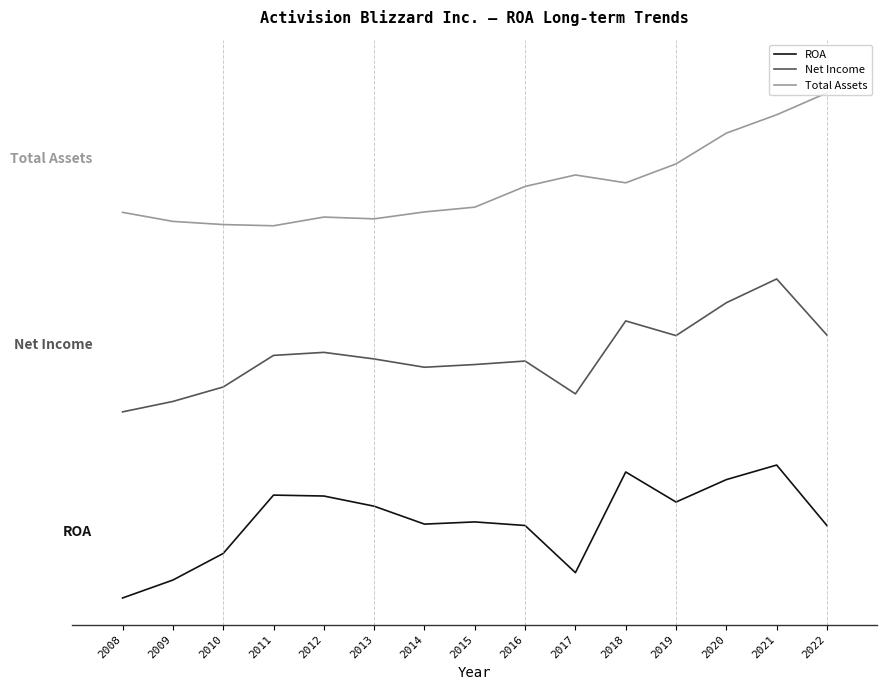

What are all the series names shown in the legend?

ROA, Net Income, Total Assets